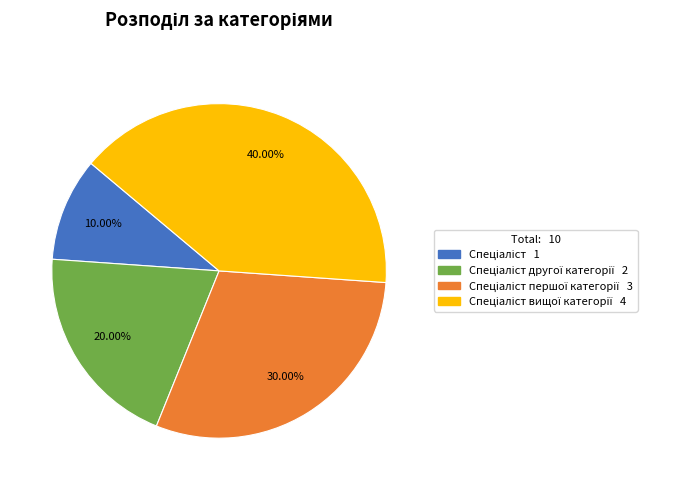

Does any single category account for the majority?

No